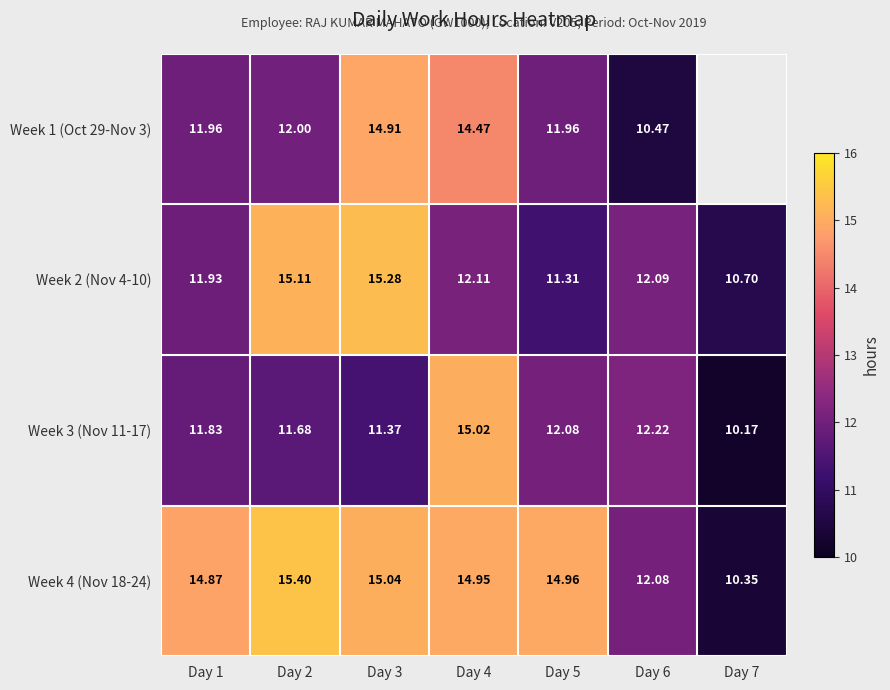

What is the average value of the Week 2 (Nov 4-10) series?

12.6